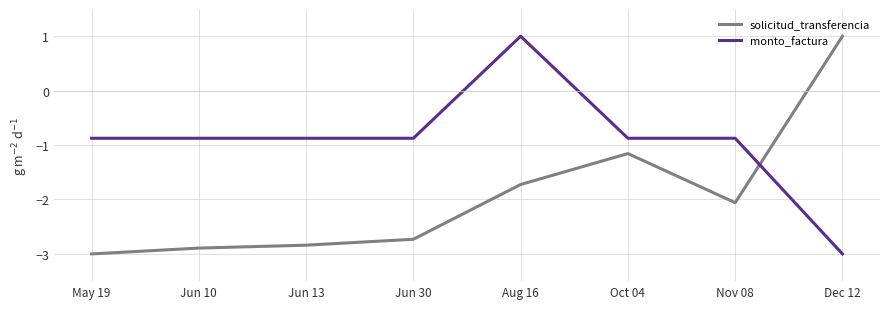

Where is the first local minimum for solicitud_transferencia?

Nov 08